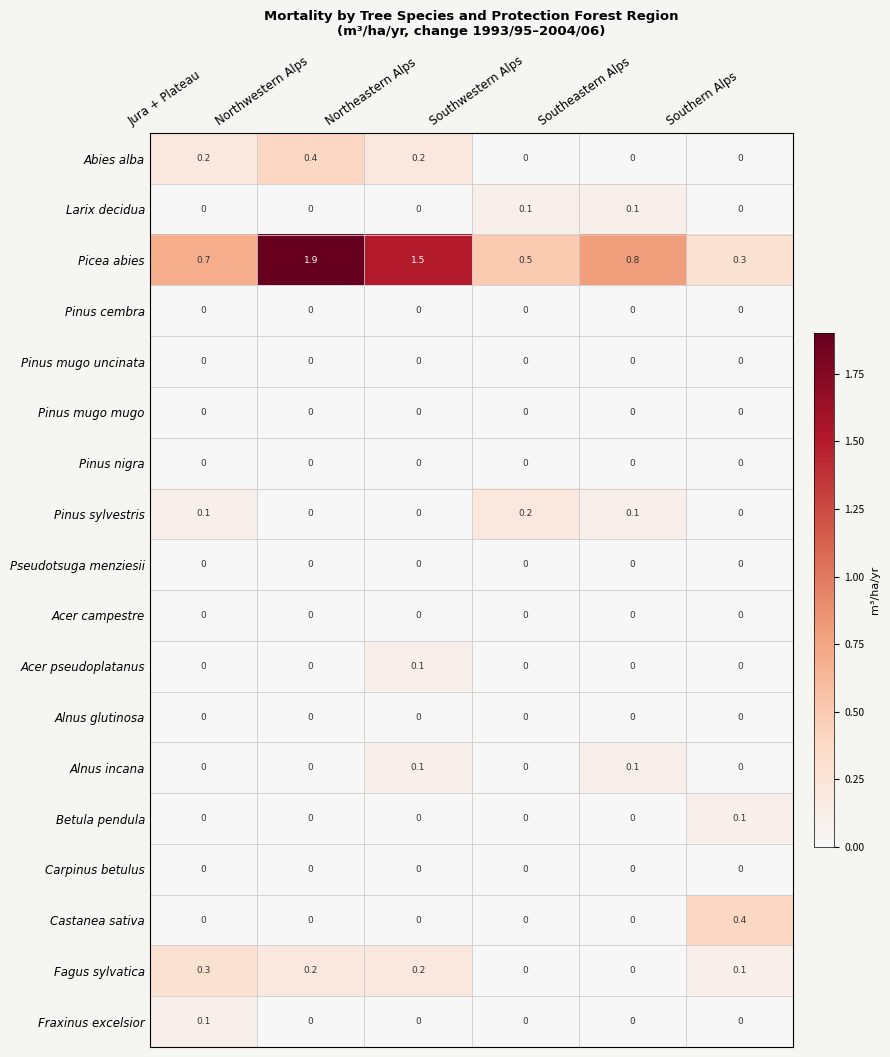

At how many categories does at least one series exceed 0?

6